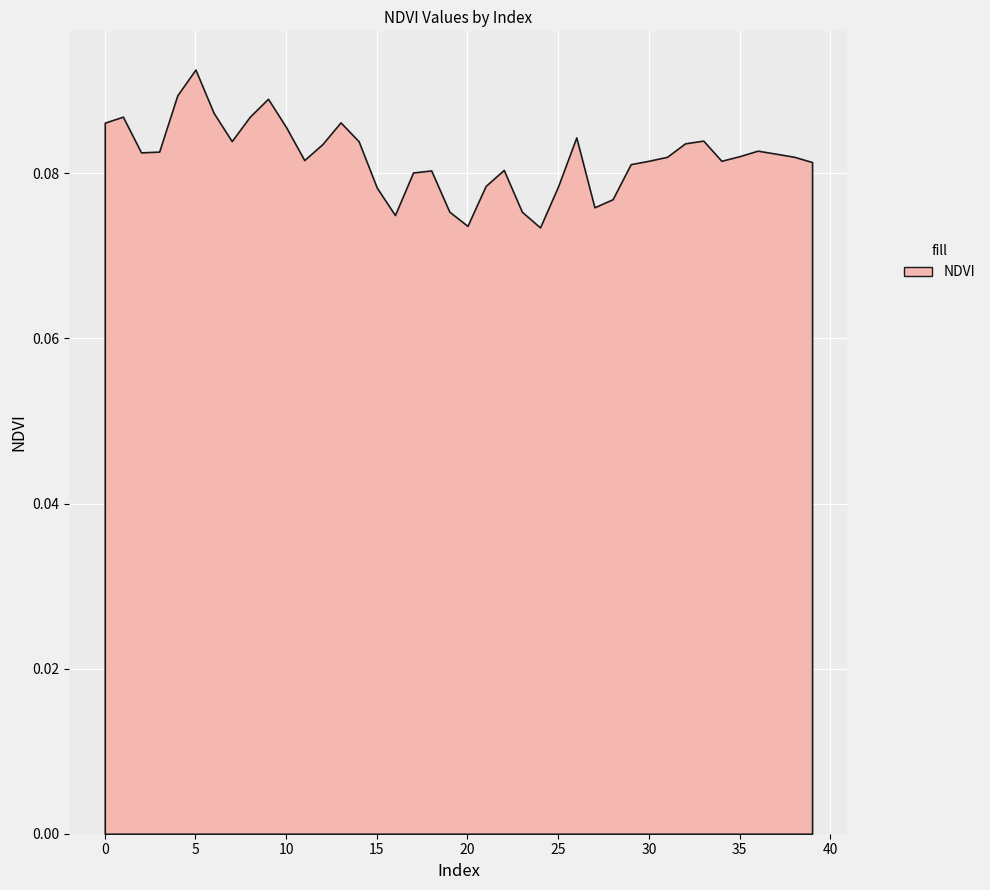

Where is the first local minimum?

2